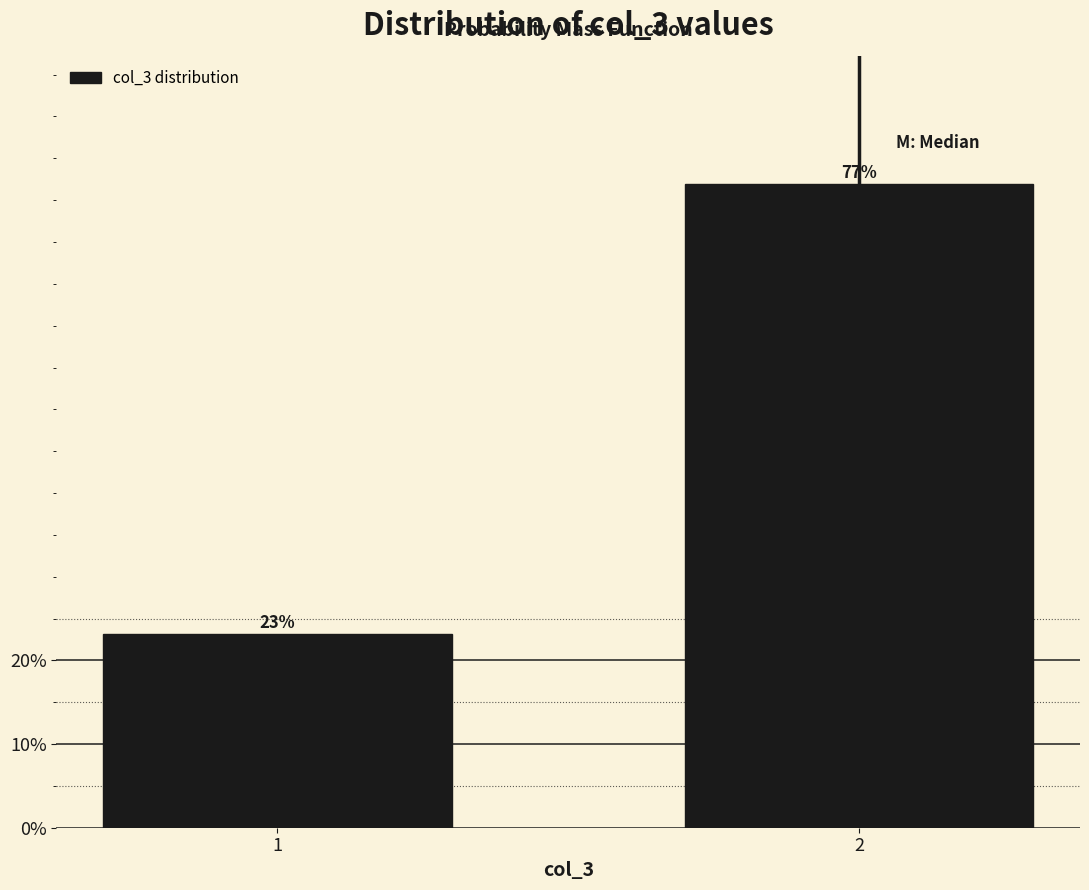

List the labels in order of value, largest first.

2, 1